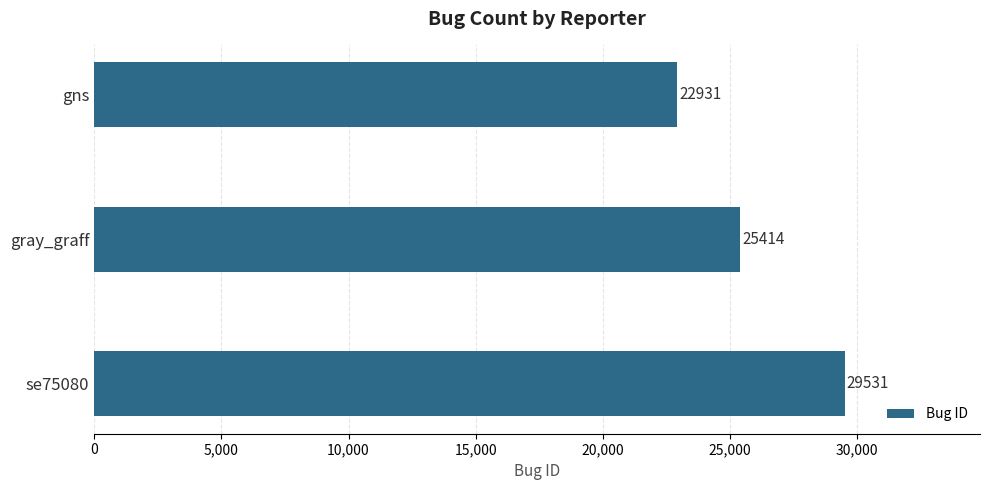

Are the bars grouped side by side (vs. stacked)?

No